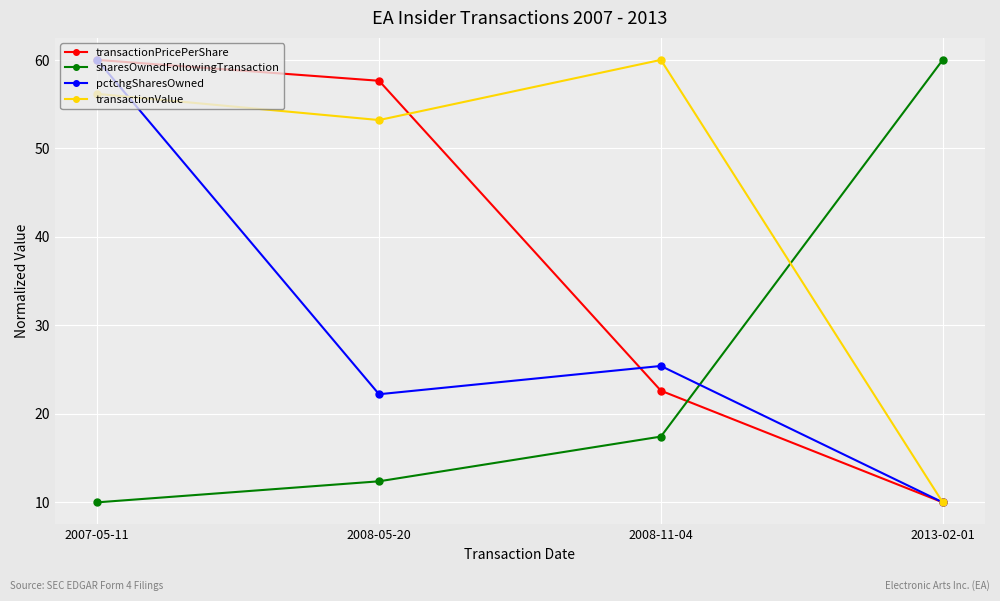

Between which two adjacent categories do transactionValue and sharesOwnedFollowingTransaction first intersect?

2008-11-04 and 2013-02-01